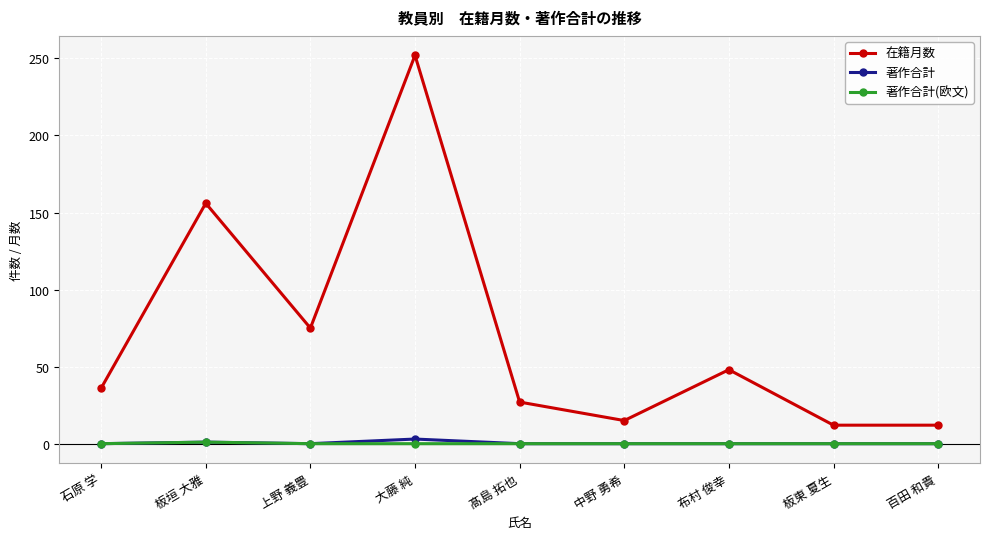

What is the label of the 4th point from the left?

大藤 純